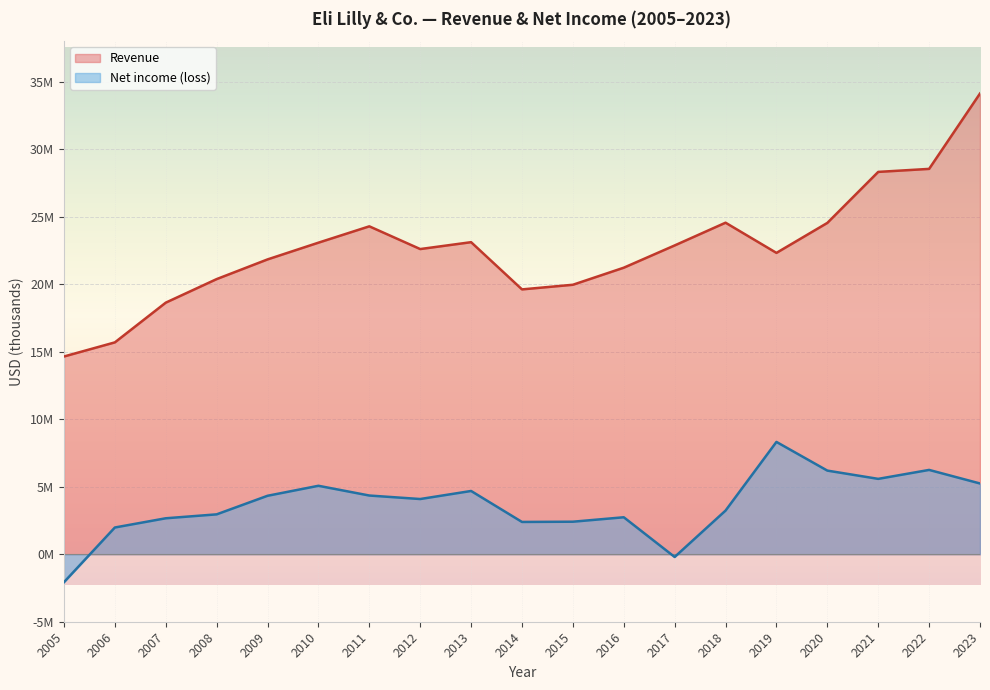

What is the label of the 2nd point from the left?

2006